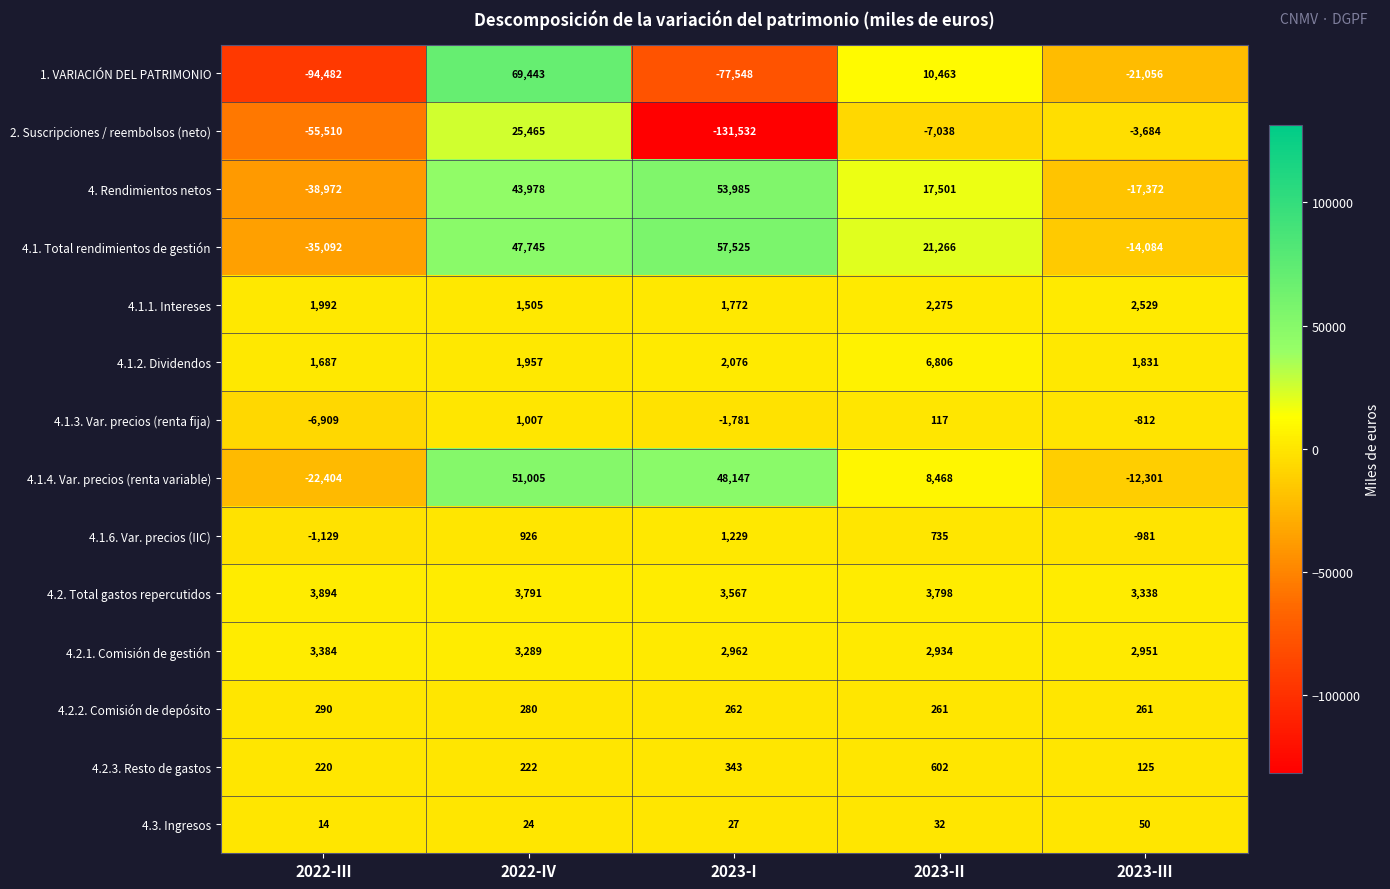

What is the difference between the maximum and minimum values in the 4.3. Ingresos series?

36